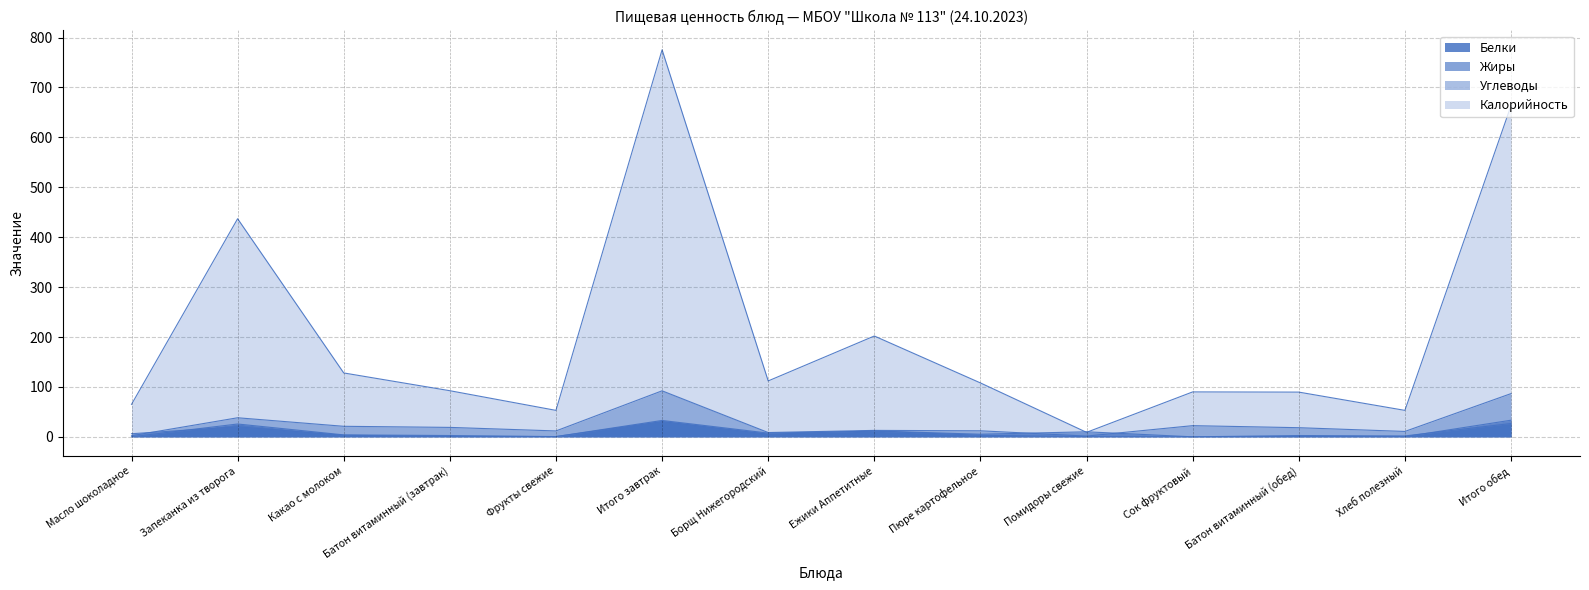

What is the label of the 8th point from the left?

Ежики Аппетитные